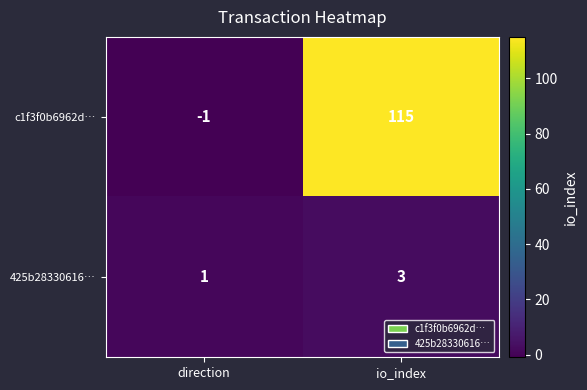

Where is 425b28330616… nearest to the value 2?

direction